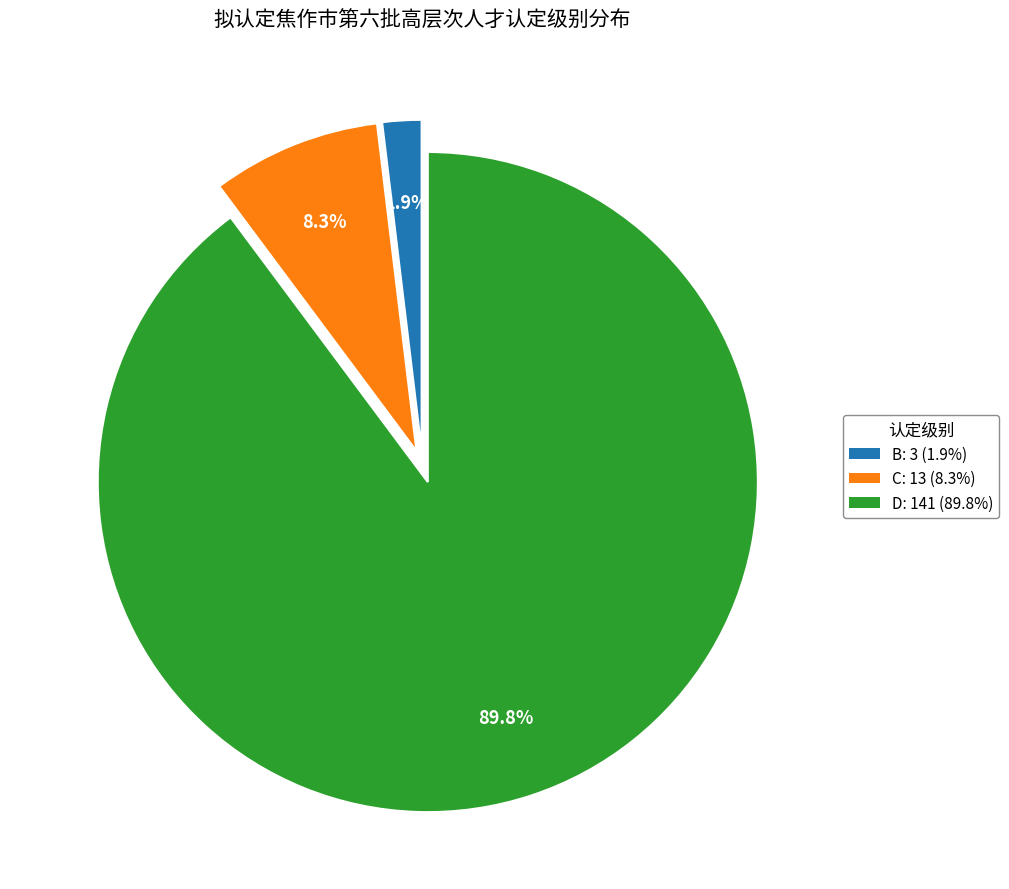

How many segments does this pie chart have?

3